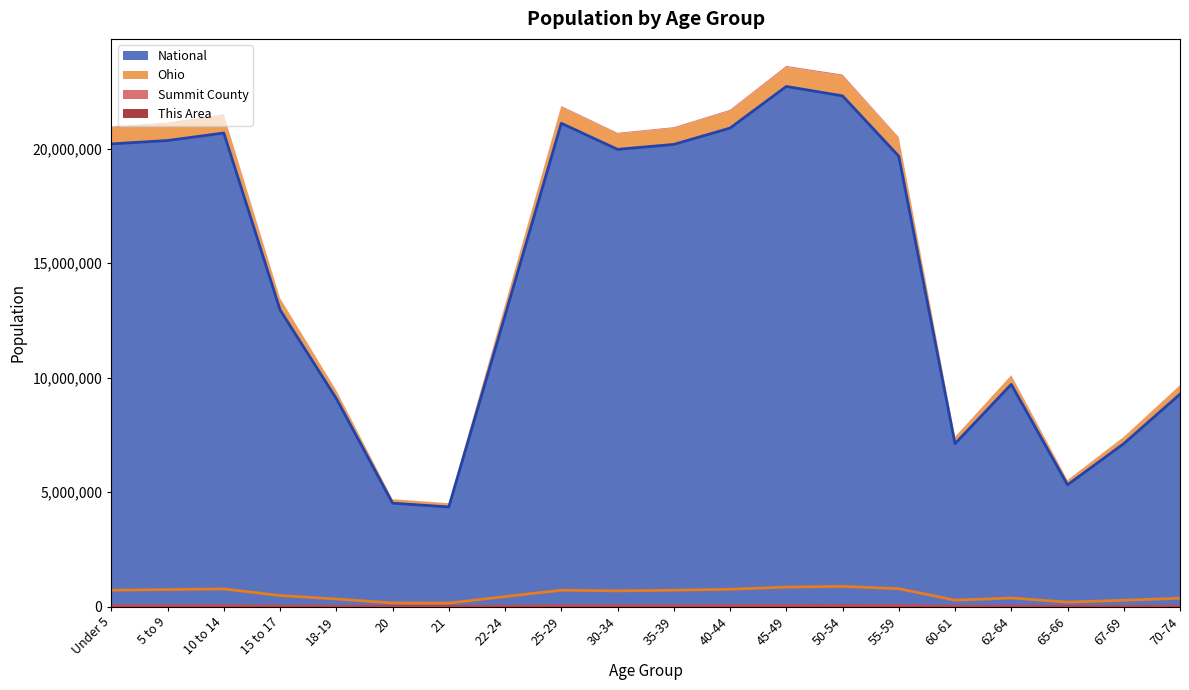

Where is the first local maximum for Summit County (line)?

10 to 14